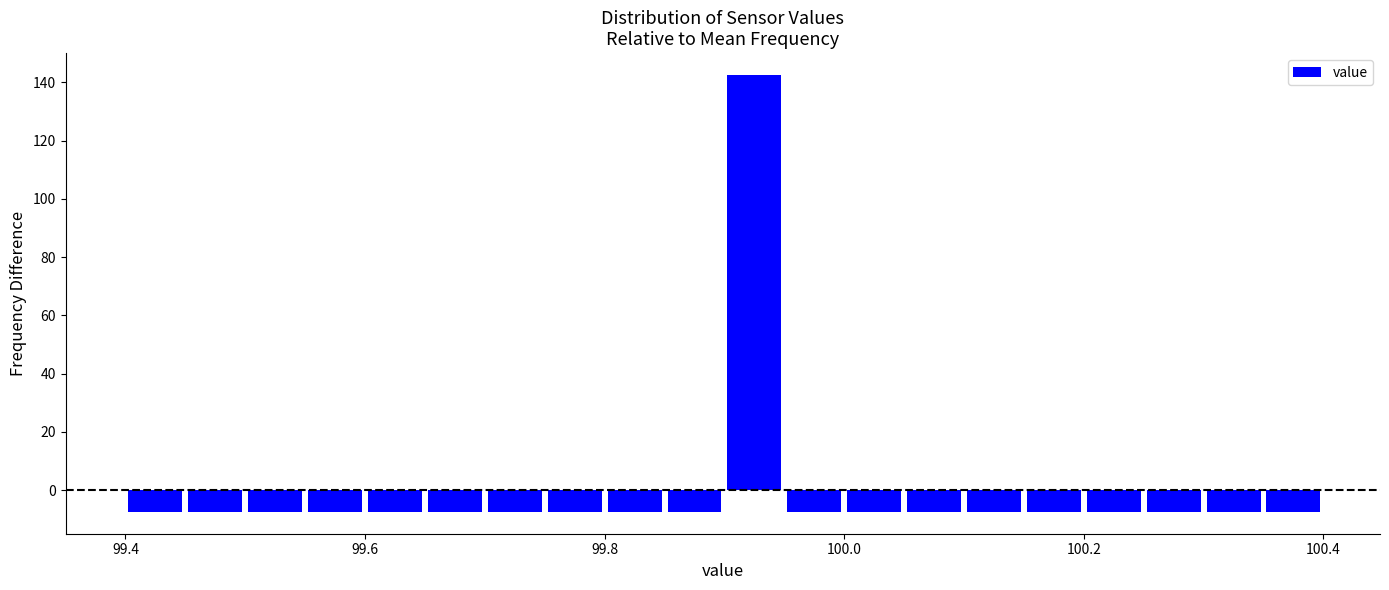

Around what value on the x-axis is the tallest bar? Give the approximate position of its centre, as read against the axis.

99.92